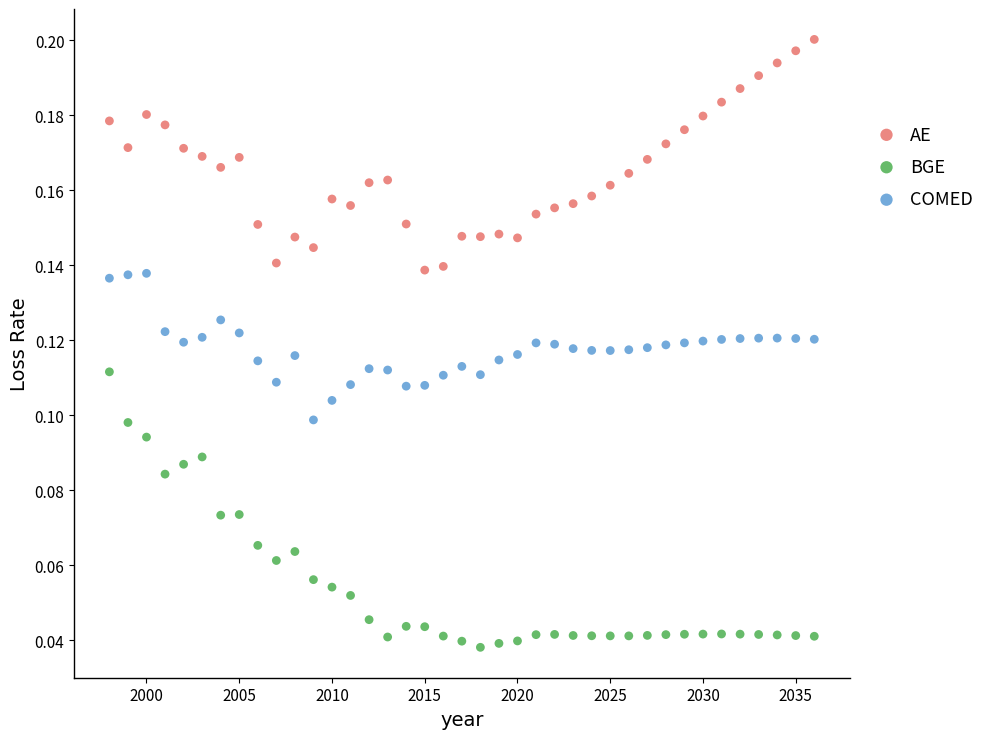

Which series contains the lowest Y value?

BGE